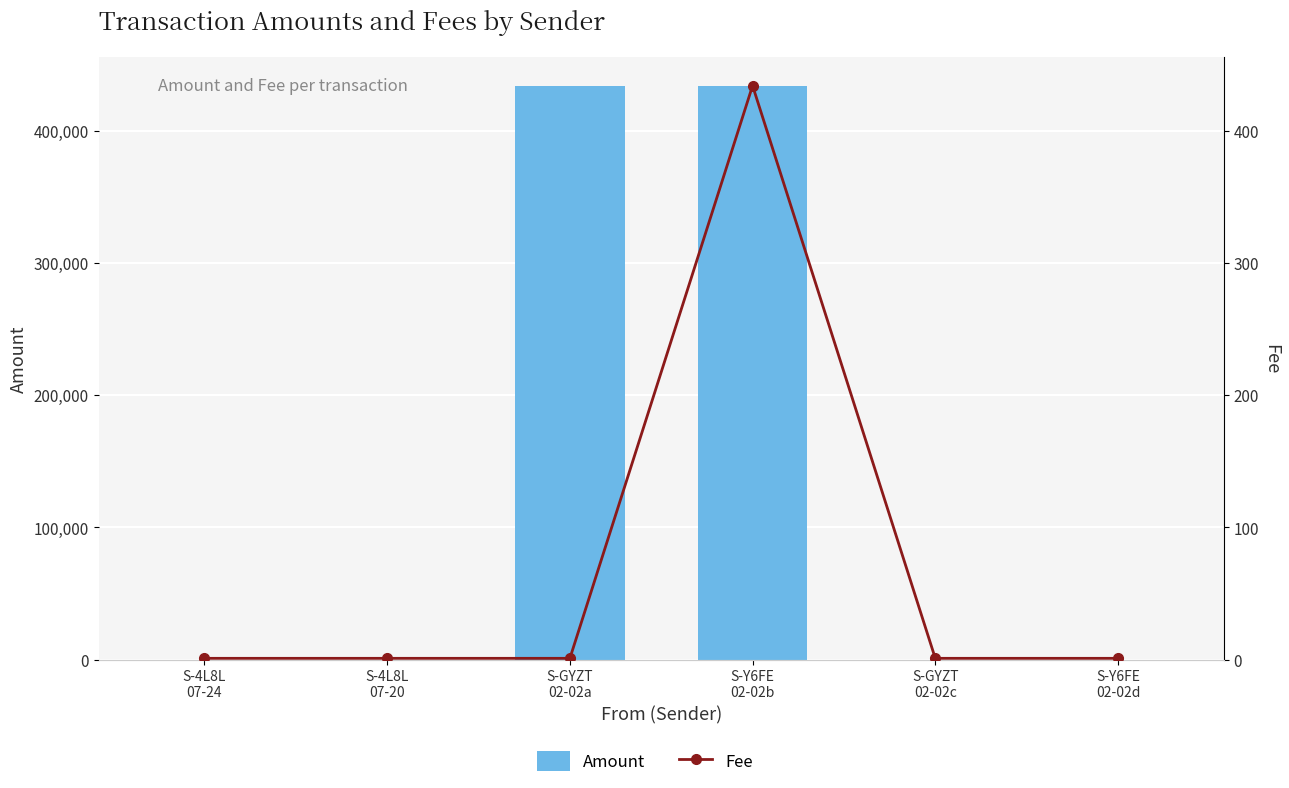

How many groups of bars are there?

6